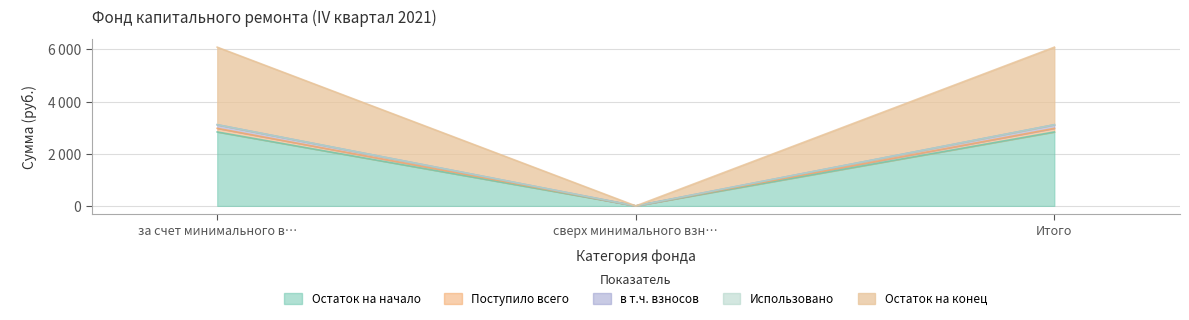

Reading left to right, what are all the values shown in this chart?

Остаток на начало: 2833.6	0.0	2833.6
Поступило всего: 2972.1	0.0	2972.1
в т.ч. взносов: 3110.5	0.0	3110.5
Остаток на конец: 6082.6	0.0	6082.6